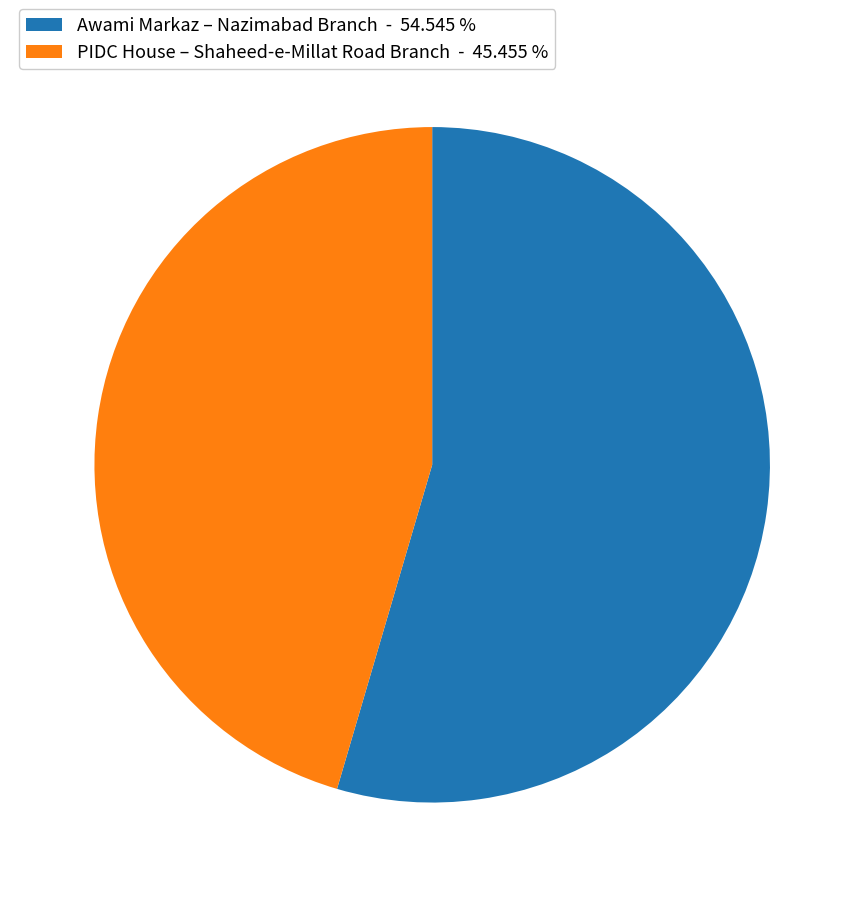

Is there a majority slice in this chart?

Yes